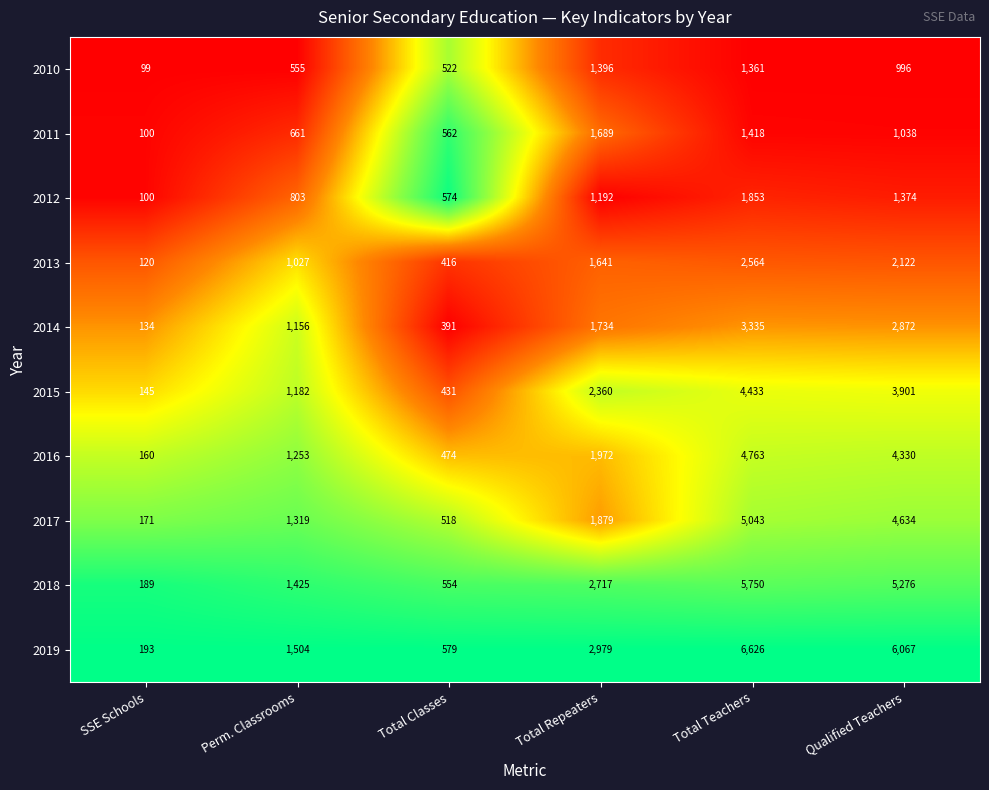

Between Perm. Classrooms and Qualified Teachers, which series saw the biggest shift?

2019